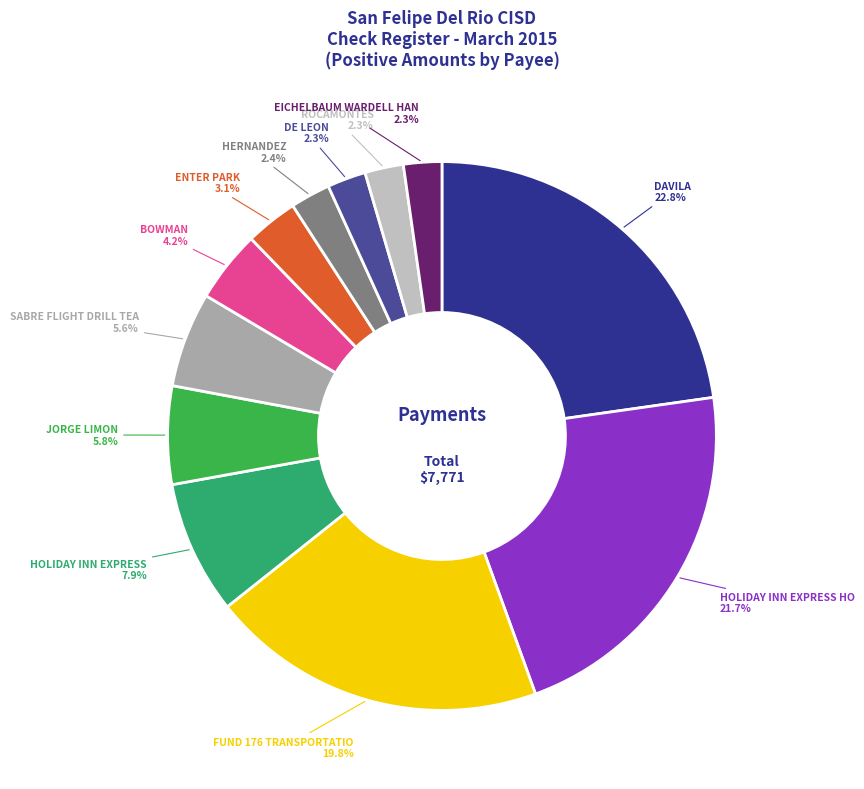

How many slices are in this pie chart?

12